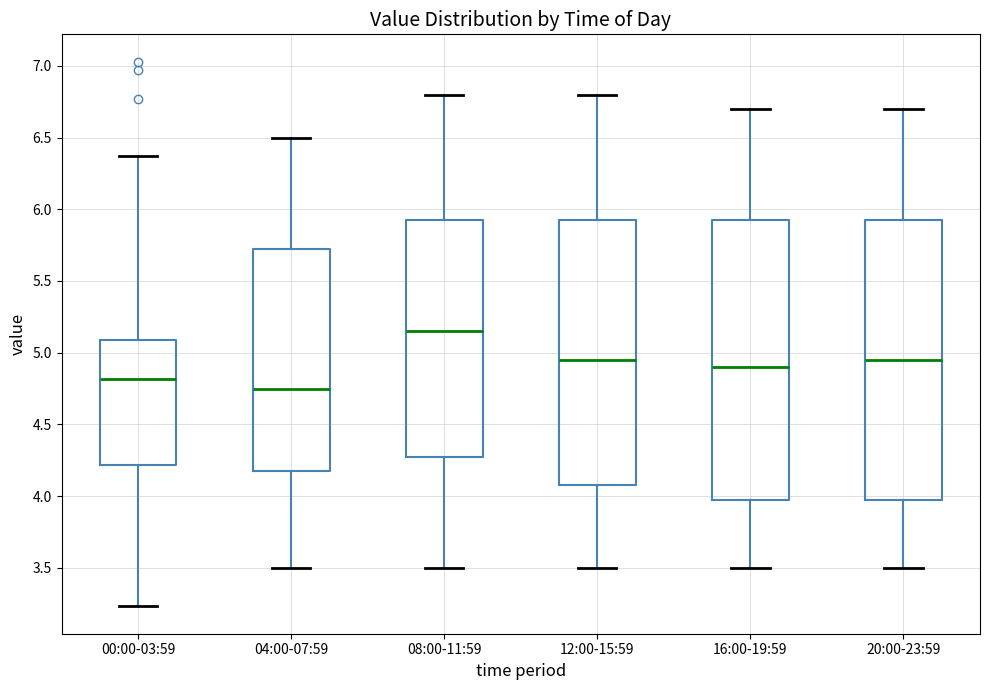

Reading left to right, transcribe this box plot: for each box, give where its median line is, the range the box spans, and where its two whiskers end, as read against the y-axis. The values are not printed on the chart, so give them approximately, as read against the axis.

00:00-03:59: median 4.80, box 4.20 to 5.10, whiskers 3.25 to 6.35
04:00-07:59: median 4.75, box 4.20 to 5.75, whiskers 3.50 to 6.50
08:00-11:59: median 5.15, box 4.30 to 5.95, whiskers 3.50 to 6.80
12:00-15:59: median 4.95, box 4.10 to 5.95, whiskers 3.50 to 6.80
16:00-19:59: median 4.90, box 4.00 to 5.95, whiskers 3.50 to 6.70
20:00-23:59: median 4.95, box 4.00 to 5.95, whiskers 3.50 to 6.70